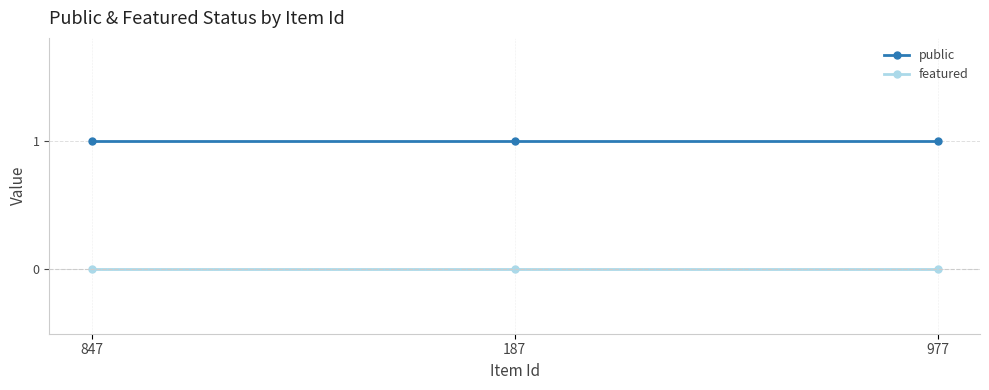

Which series has the largest total across all categories?

public